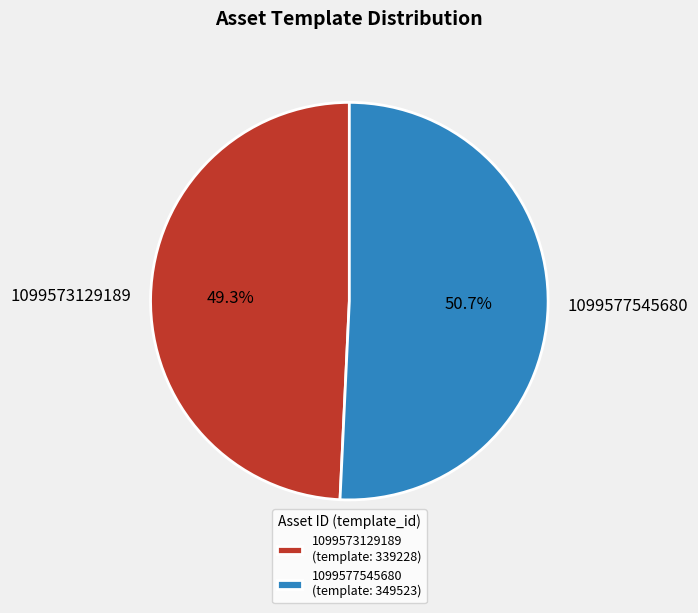

Which slice represents more than half of the pie?

1099577545680